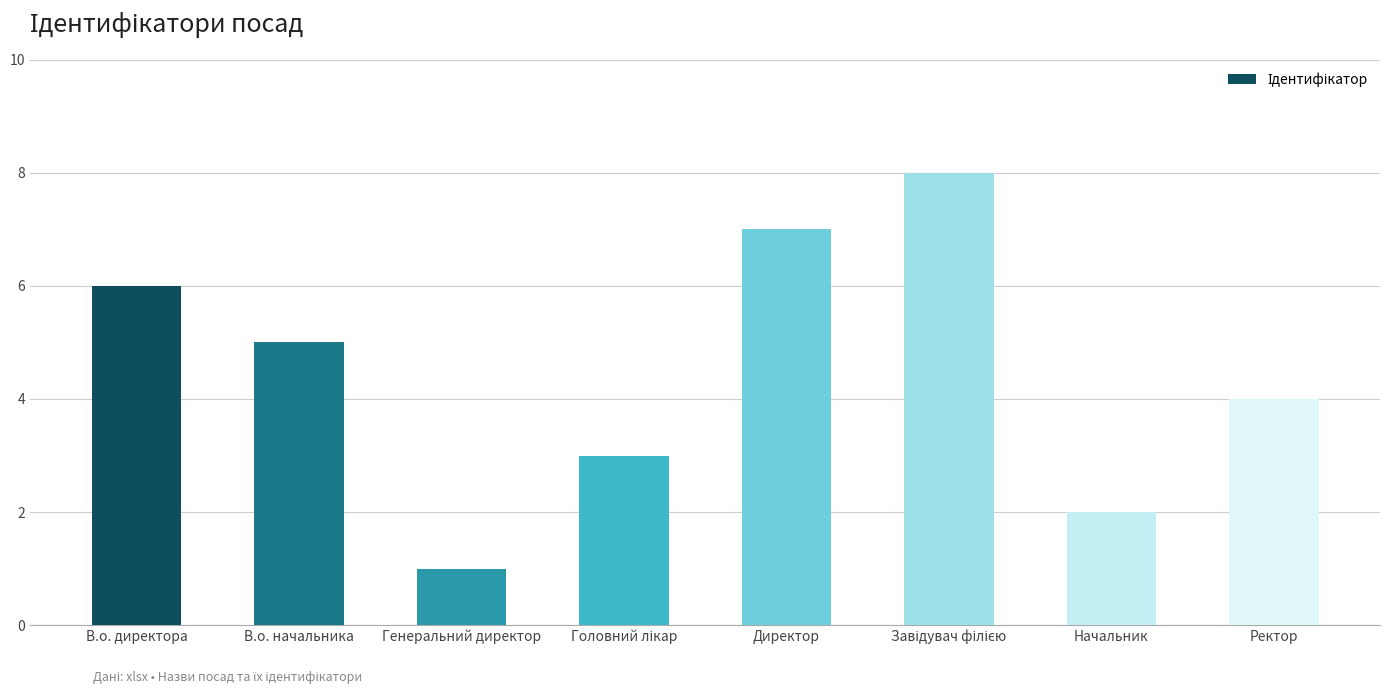

How many distinct data groups are displayed?

1